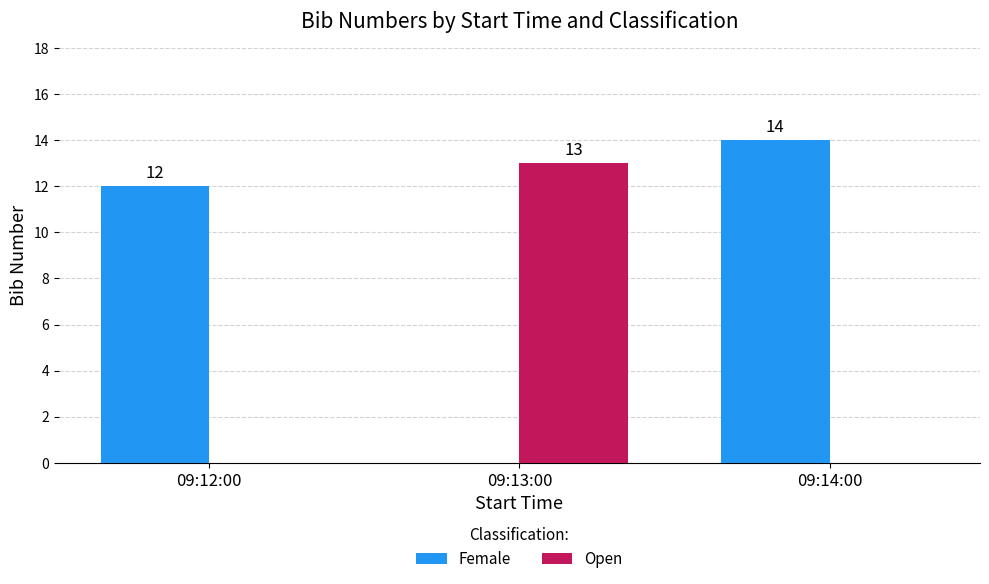

How many groups of bars are there?

3